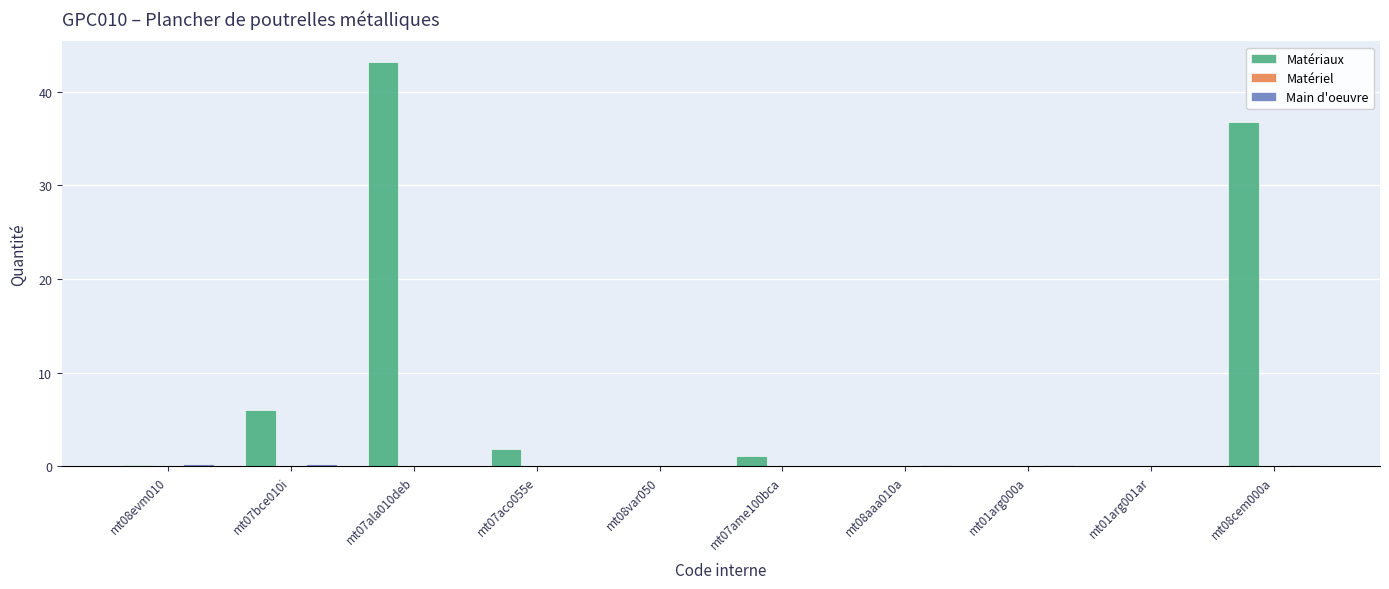

Is it true that Matériaux equals 1.8 at mt07aco055e?

True